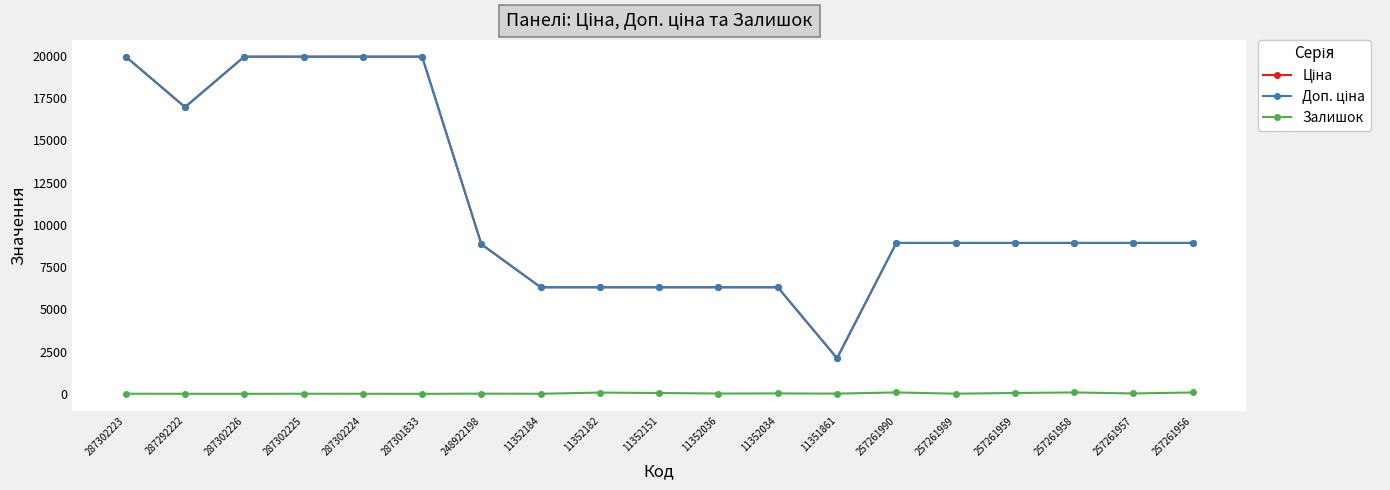

What is the spread (max minus min) of values at 287301833?

19964.2